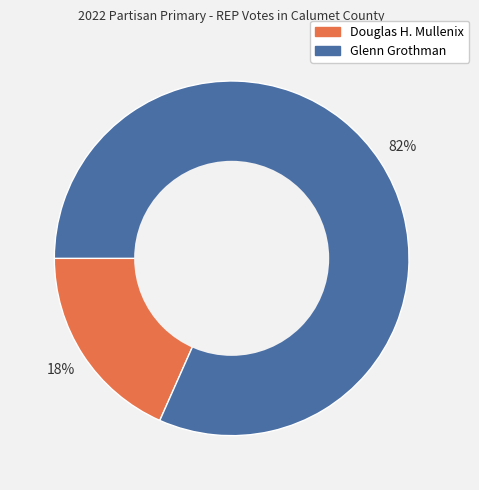

Is it true that Douglas H. Mullenix is 18% of the pie?

True